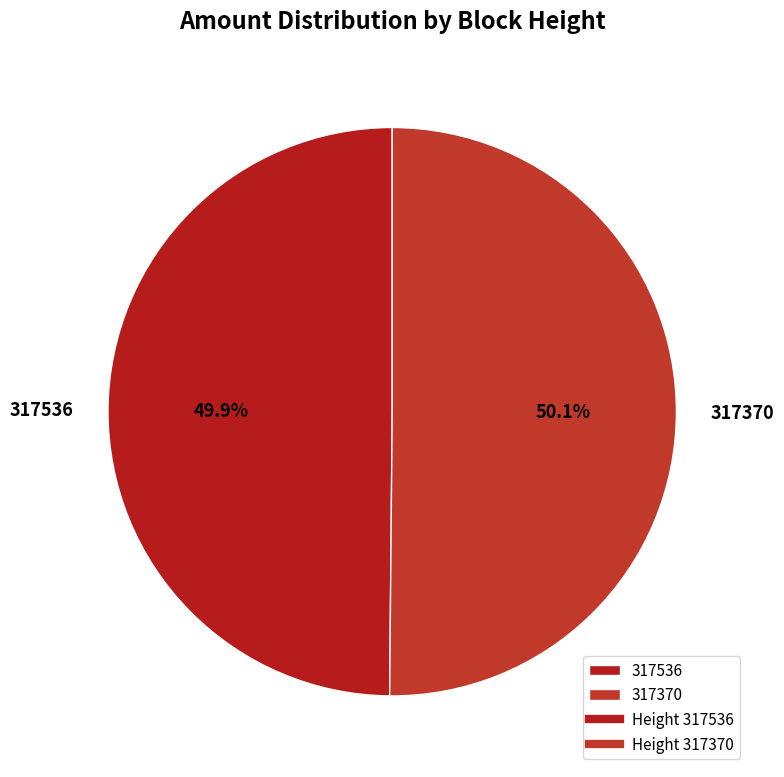

Approximately how many times larger is the value at 317370 compared to 317536?

1.0